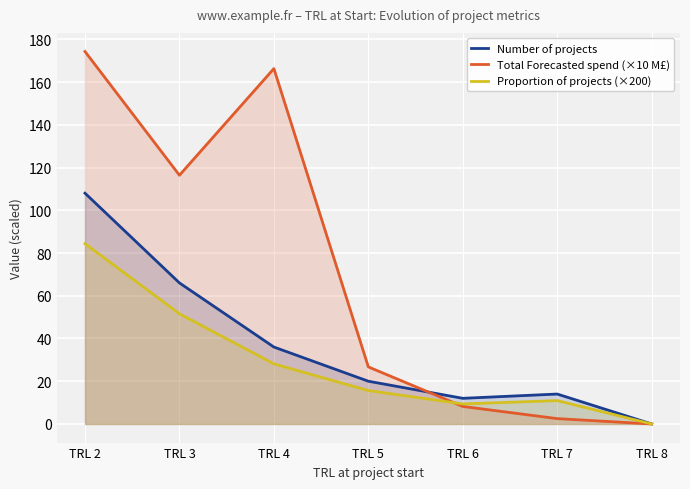

Which category has the highest value in the Total Forecasted spend (×10 M£) series?

TRL 2